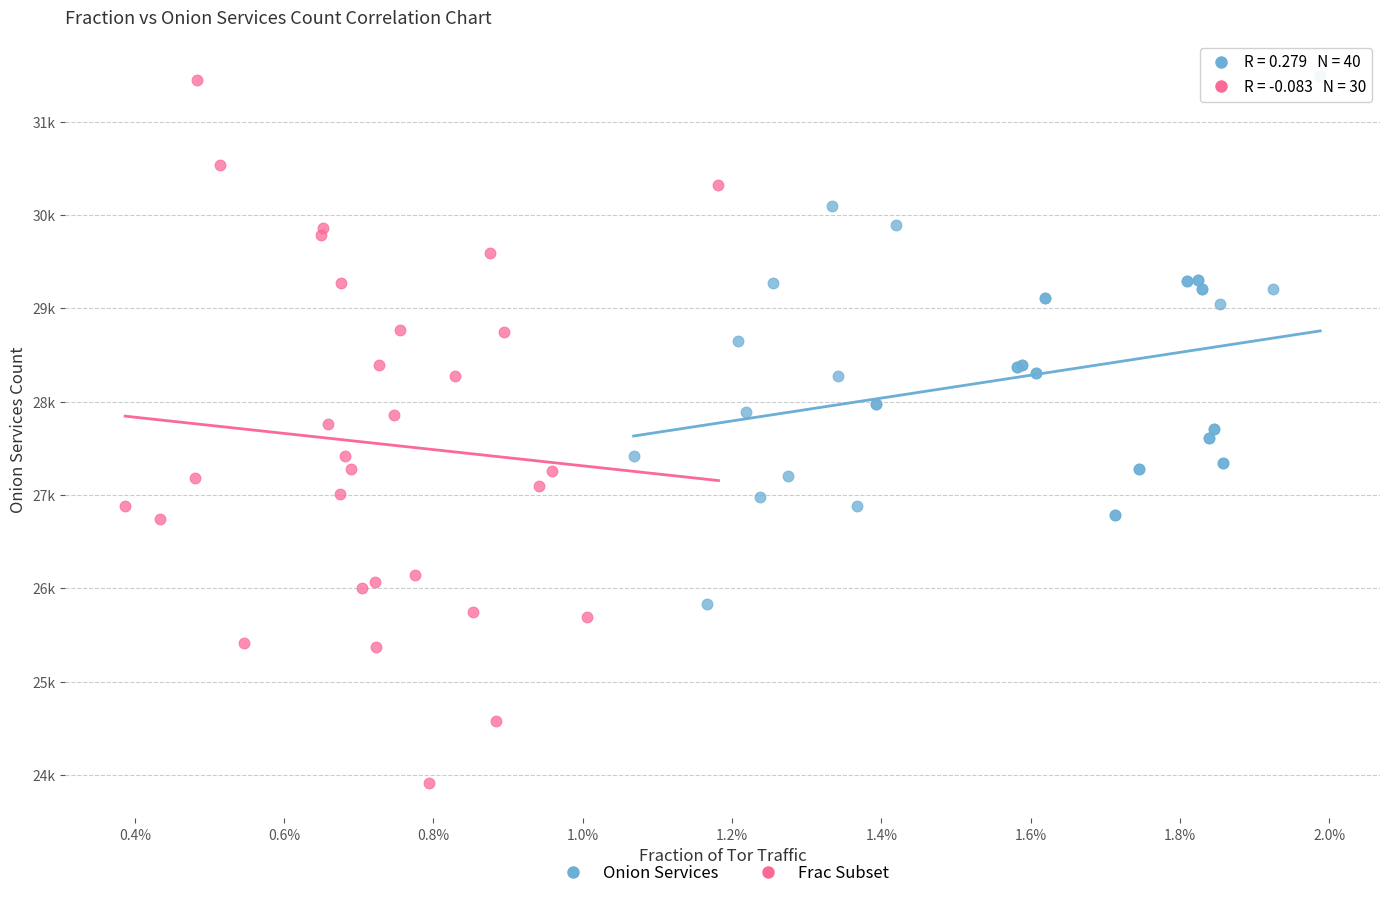

What are all the series names shown in the legend?

Onion Services, Frac Subset